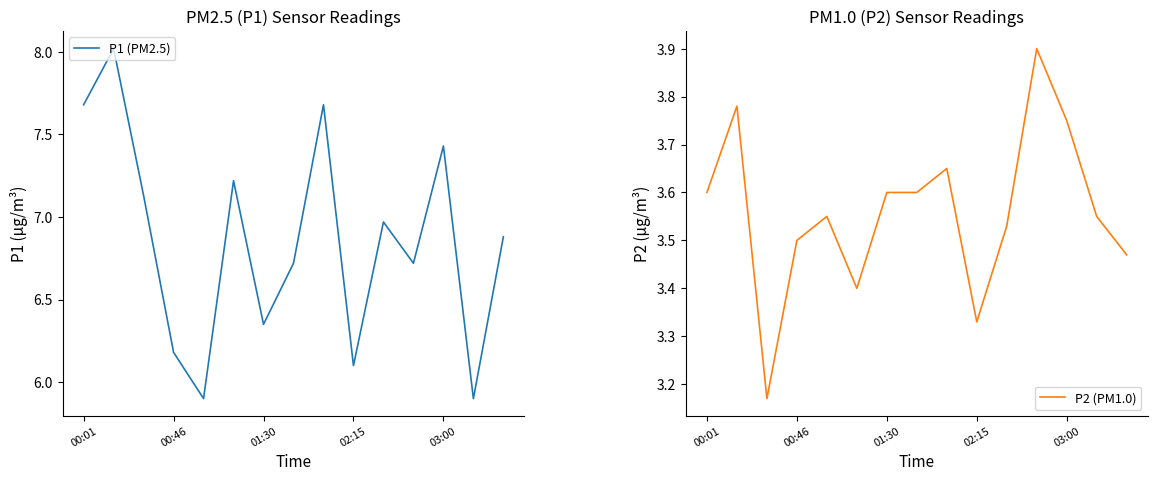

What is the greatest value displayed?

8.0